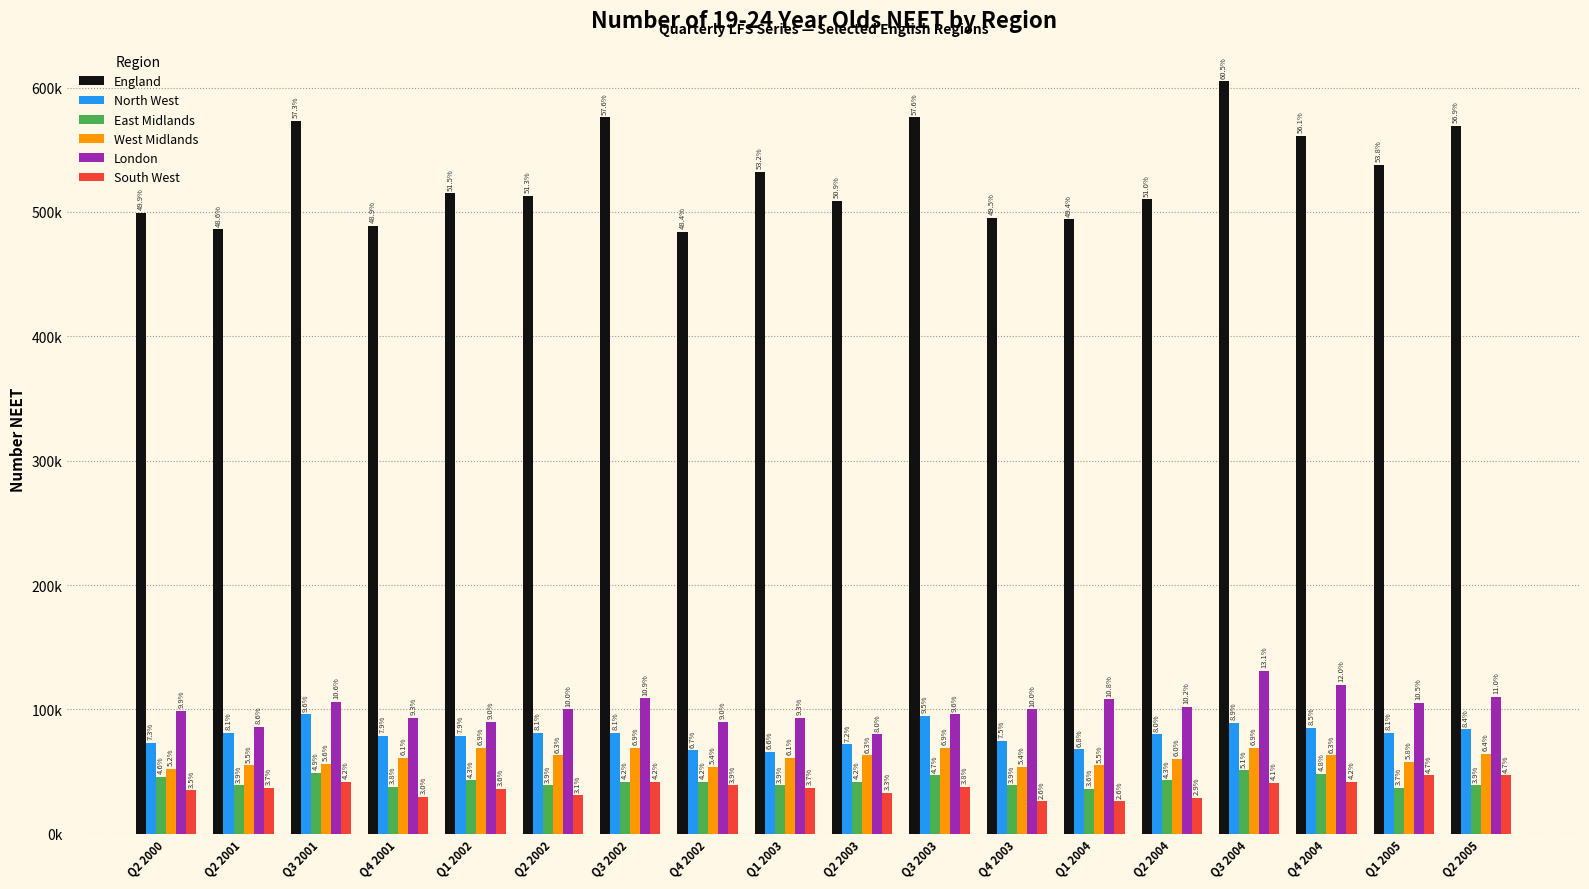

What is the difference between the maximum and minimum values in the London series?

51000